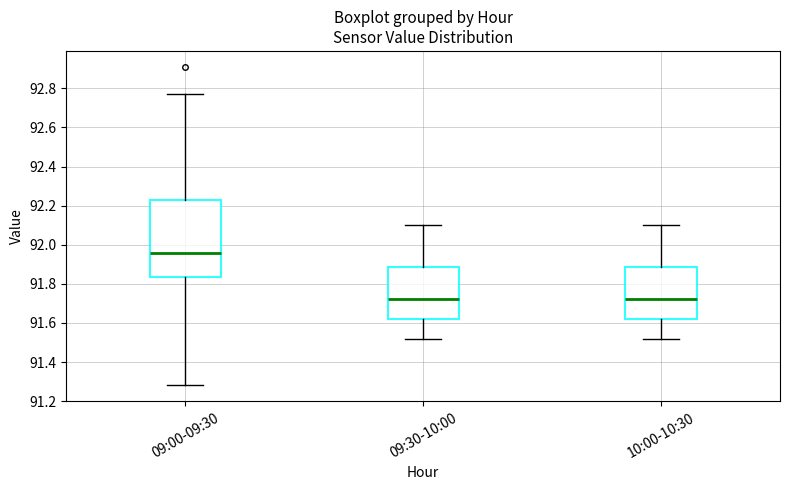

Reading left to right, read every box against the y-axis: the position of its median line, the range the box covers, and the ends of its whiskers. The values are not printed on the chart, so give them approximately, as read against the axis.

09:00-09:30: median 91.96, box 91.84 to 92.22, whiskers 91.28 to 92.78
09:30-10:00: median 91.72, box 91.62 to 91.88, whiskers 91.52 to 92.10
10:00-10:30: median 91.72, box 91.62 to 91.88, whiskers 91.52 to 92.10